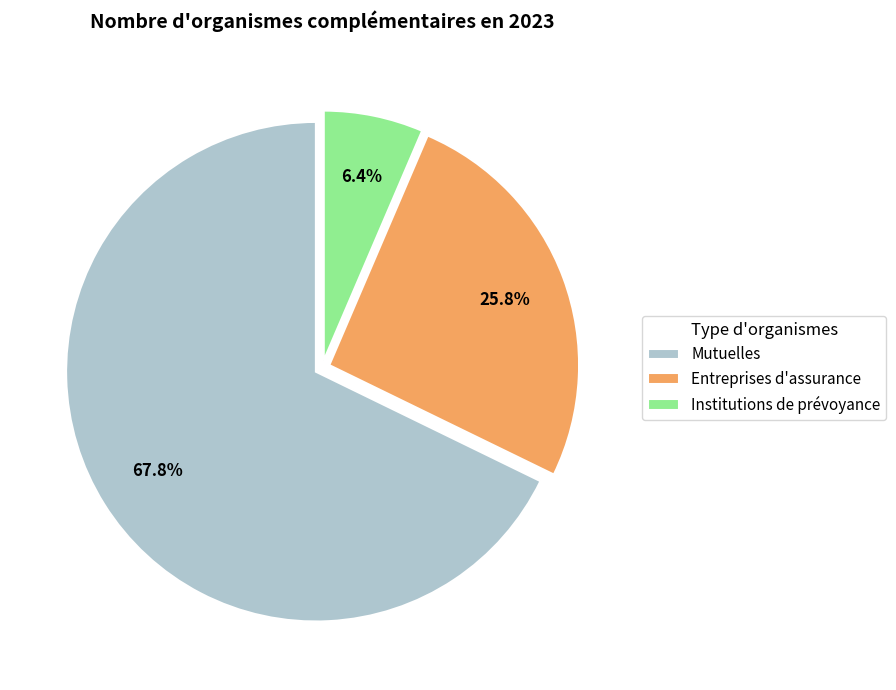

Rank the categories by value from lowest to highest.

Institutions de prévoyance, Entreprises d'assurance, Mutuelles